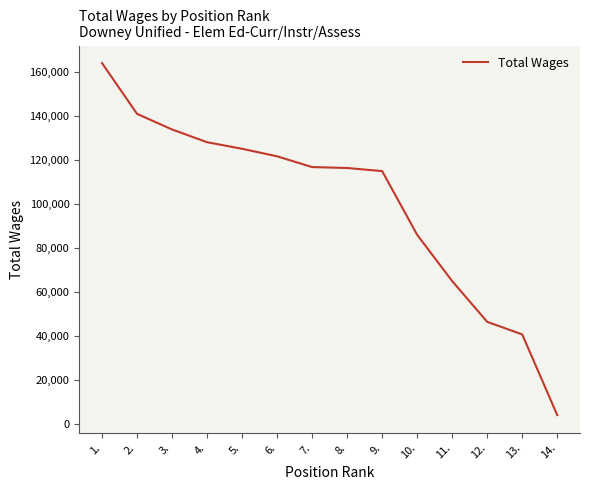

What is the greatest value displayed?

163972